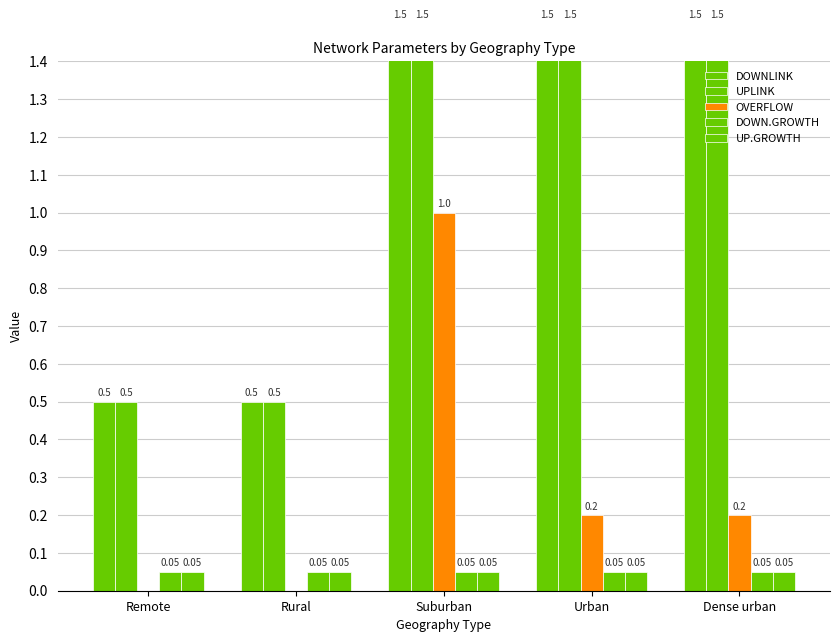

What is the minimum value for UP.GROWTH?

0.1